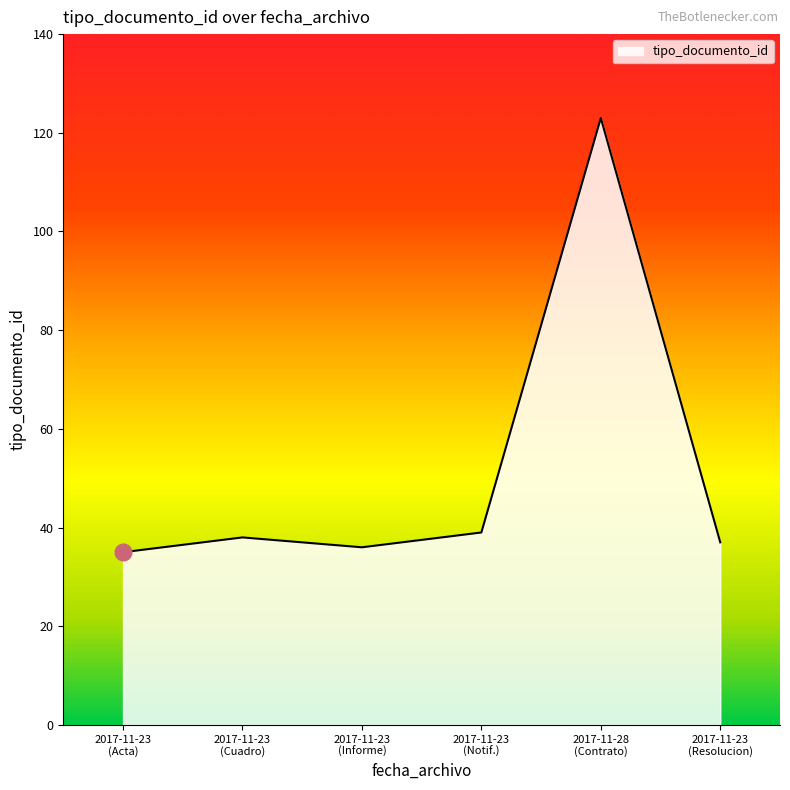

What is the difference between the maximum and second lowest values?

87